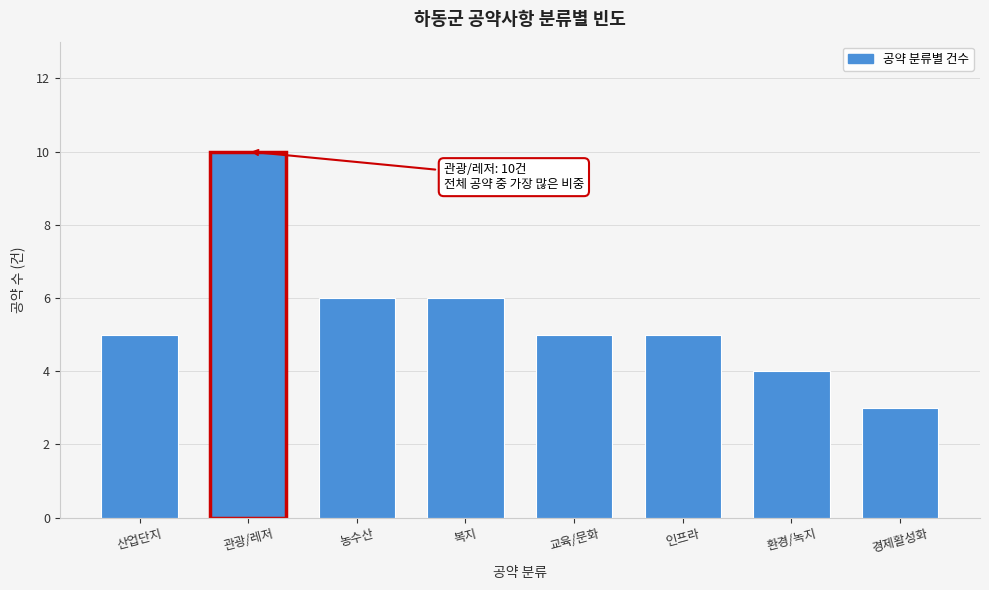

Reading left to right, transcribe all the data shown in this chart.

산업단지=5	관광/레저=10	농수산=6	복지=6	교육/문화=5	인프라=5	환경/녹지=4	경제활성화=3